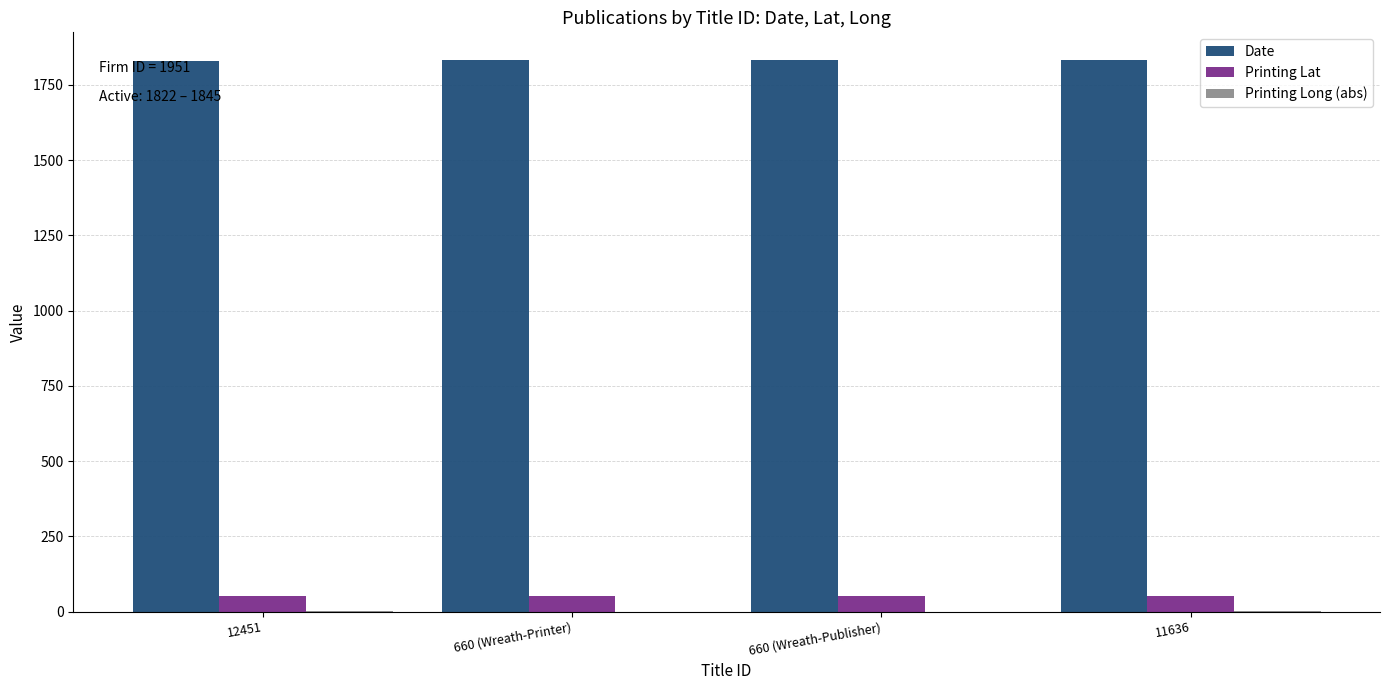

What is the highest value of the Date series?

1833.0